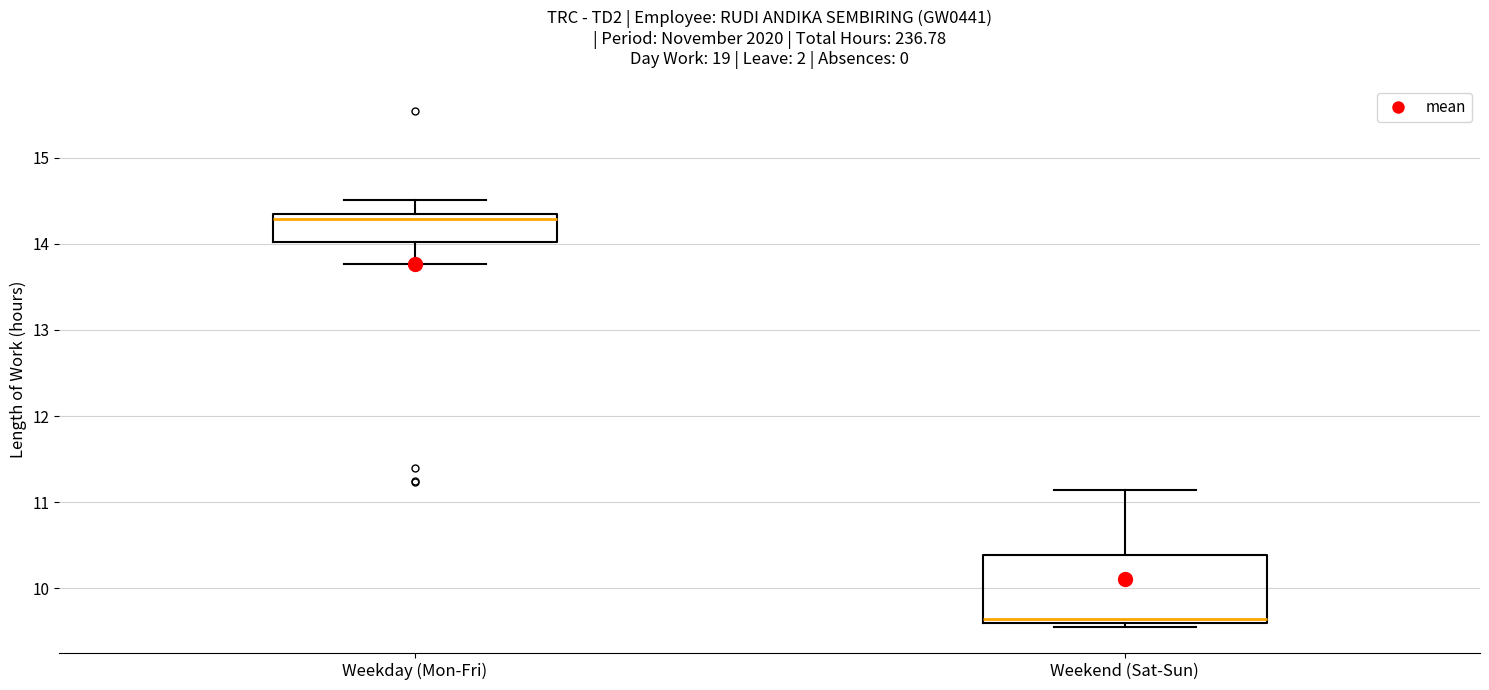

Which box's median line is the highest?

Weekday (Mon-Fri)